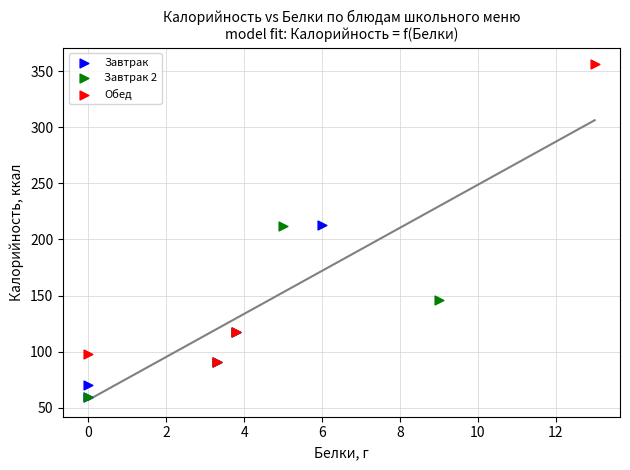

Which series has the widest spread of Y values?

Обед